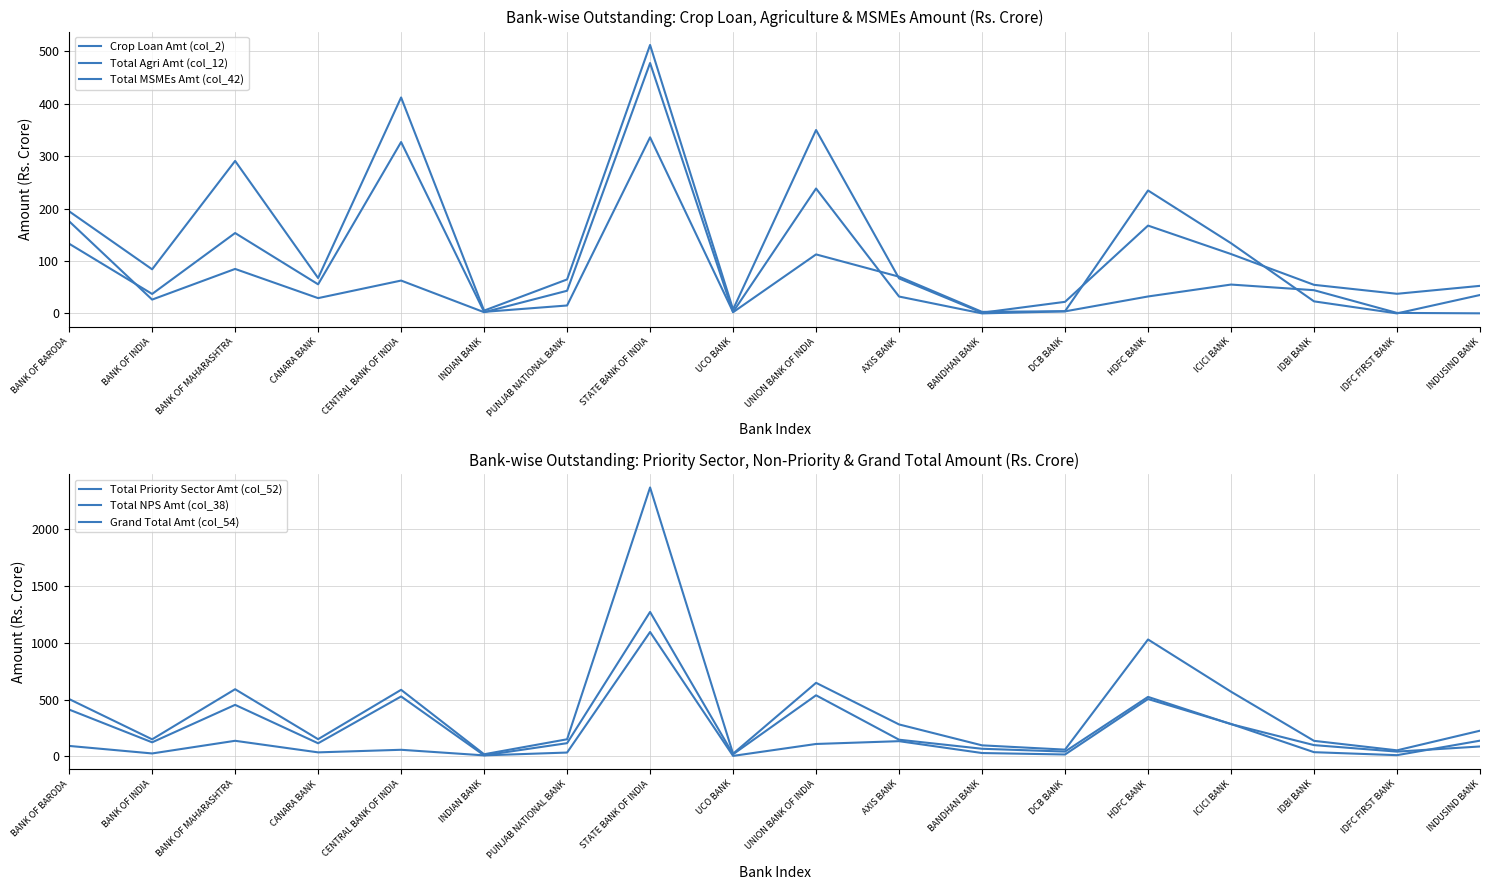

At how many categories does at least one series exceed 1461?

1